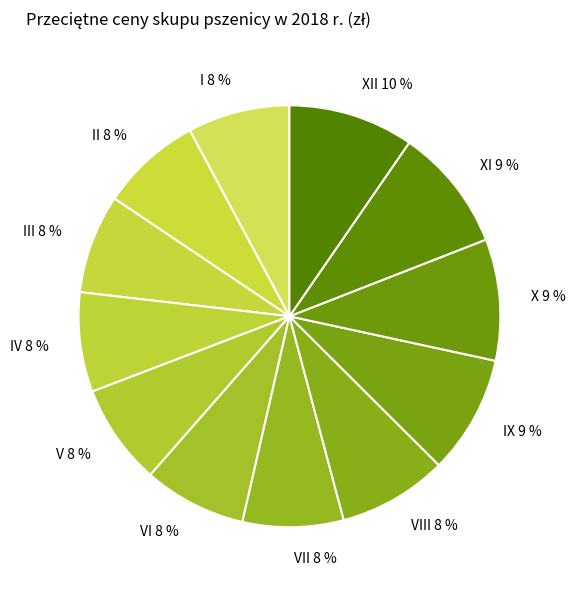

Approximately how many times larger is the value at XI compared to IX?

1.0